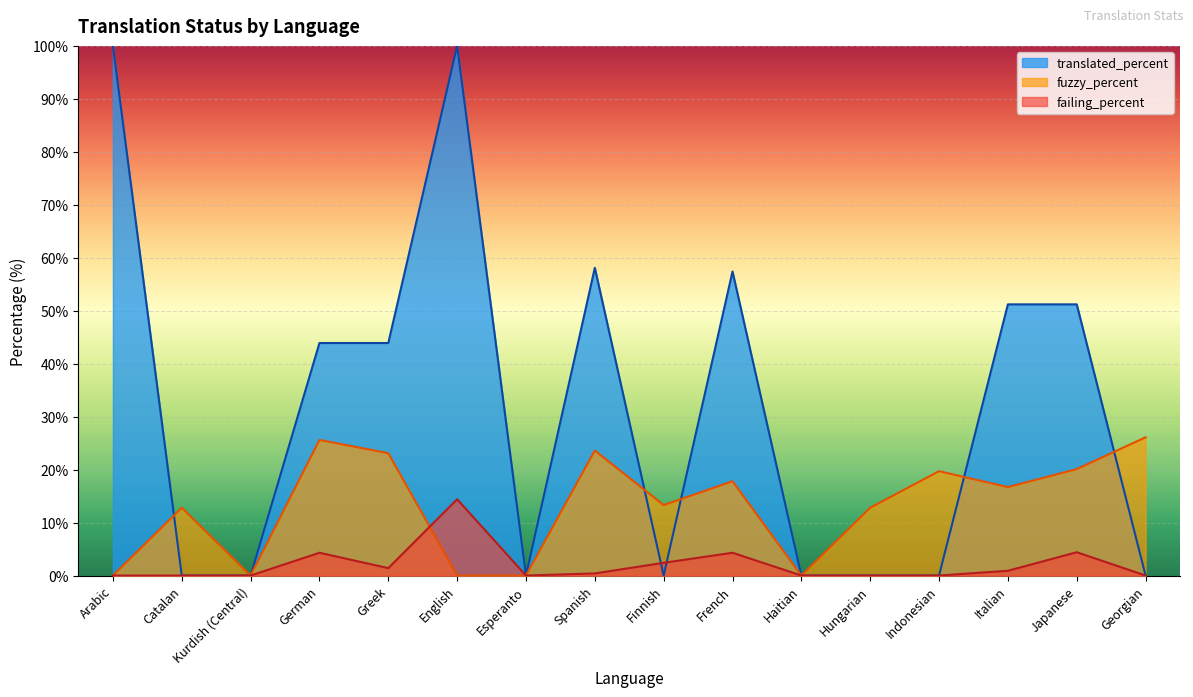

The translated_percent series shows 43.9 at German. True or false?

True